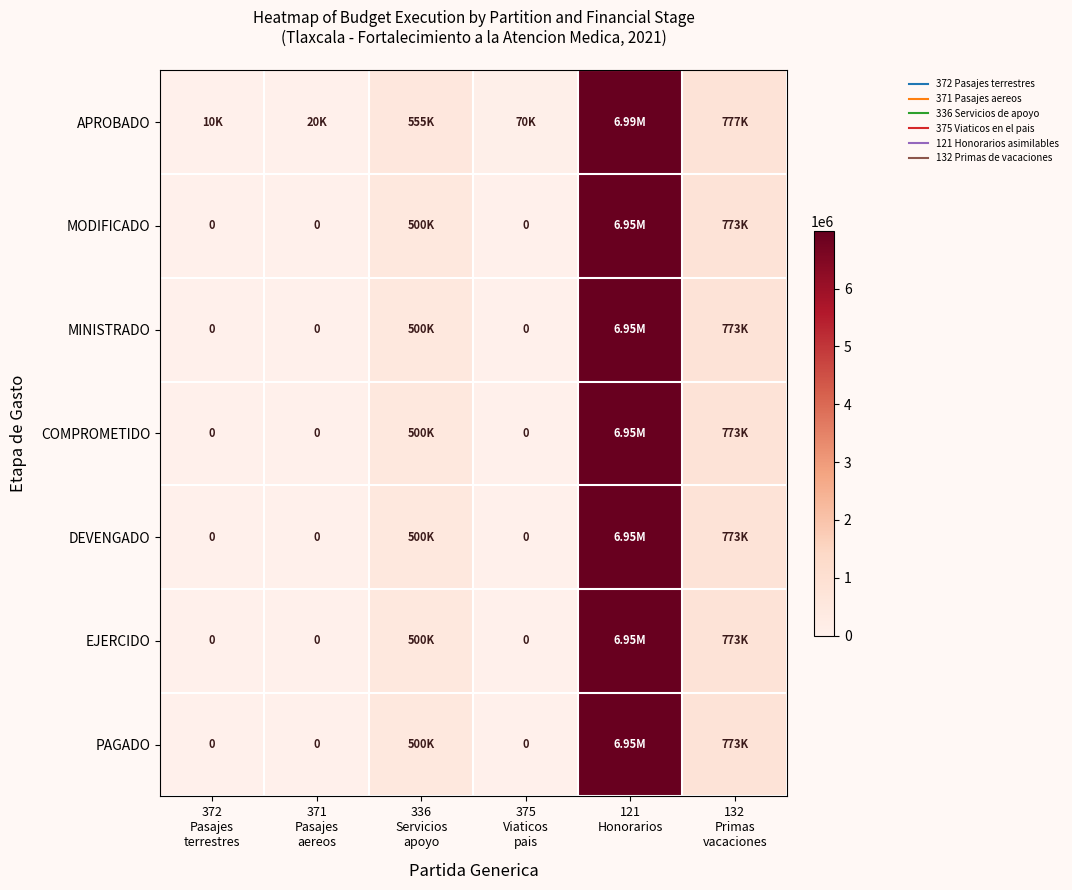

What is the maximum value for COMPROMETIDO?

6953244.6